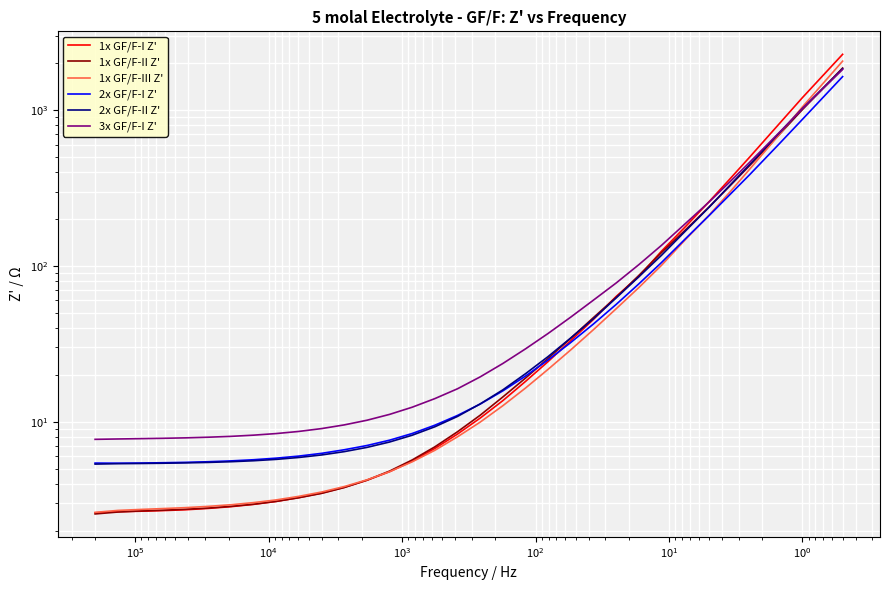

How many values in the 1x GF/F-II Z' series exceed 8?

17